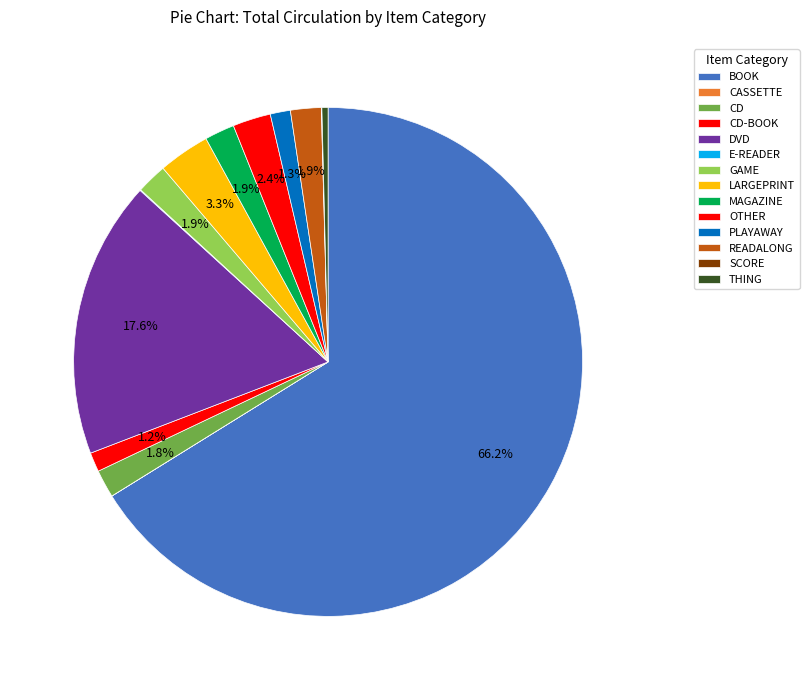

Which slice is the smallest?

CASSETTE